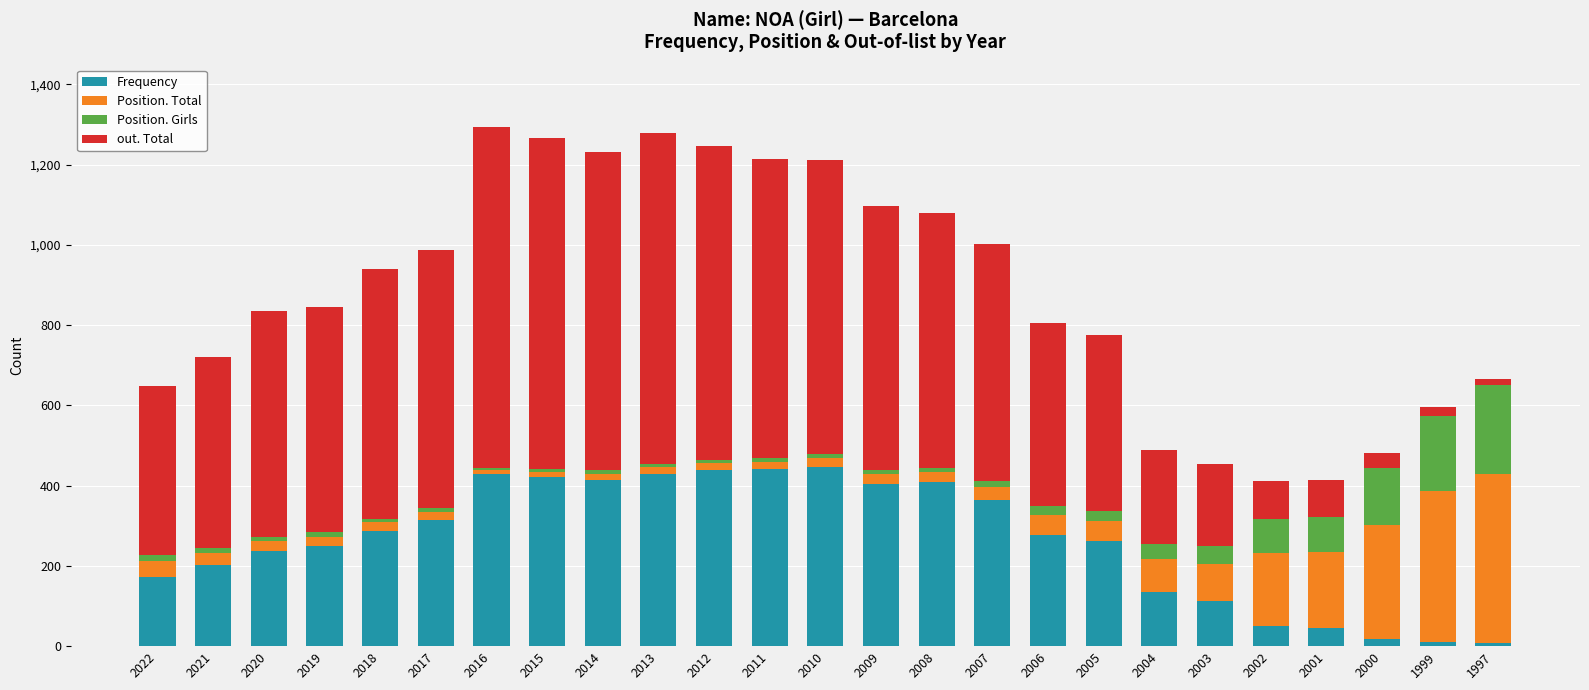

What is the difference between the maximum and minimum values in the Frequency series?

439